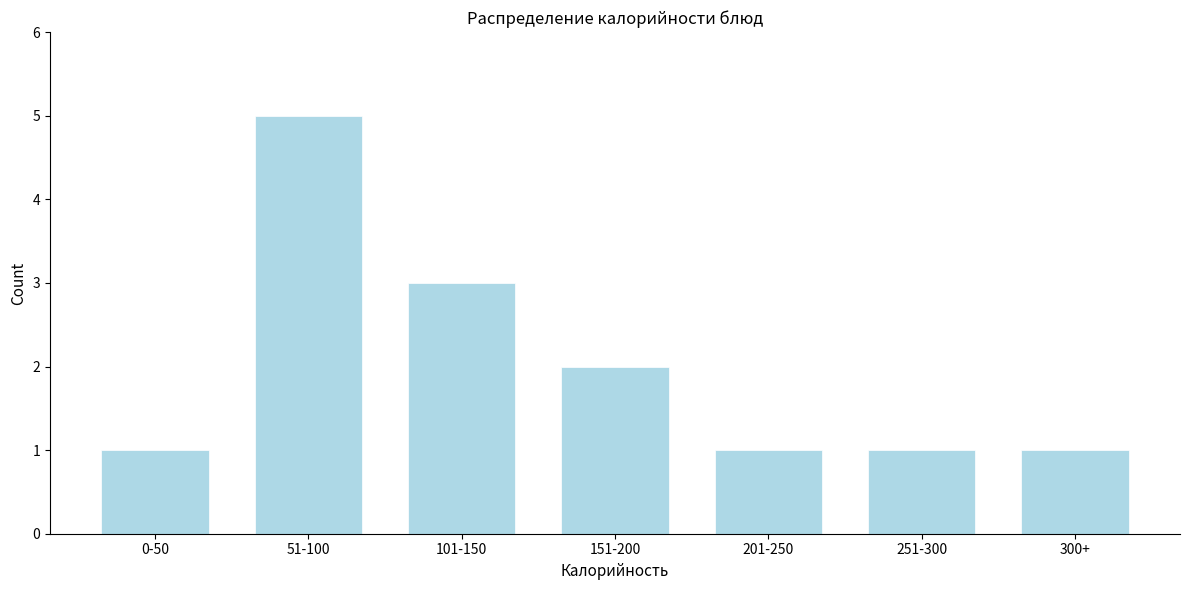

Reading right to left, transcribe all the data shown in this chart.

1	1	1	2	3	5	1